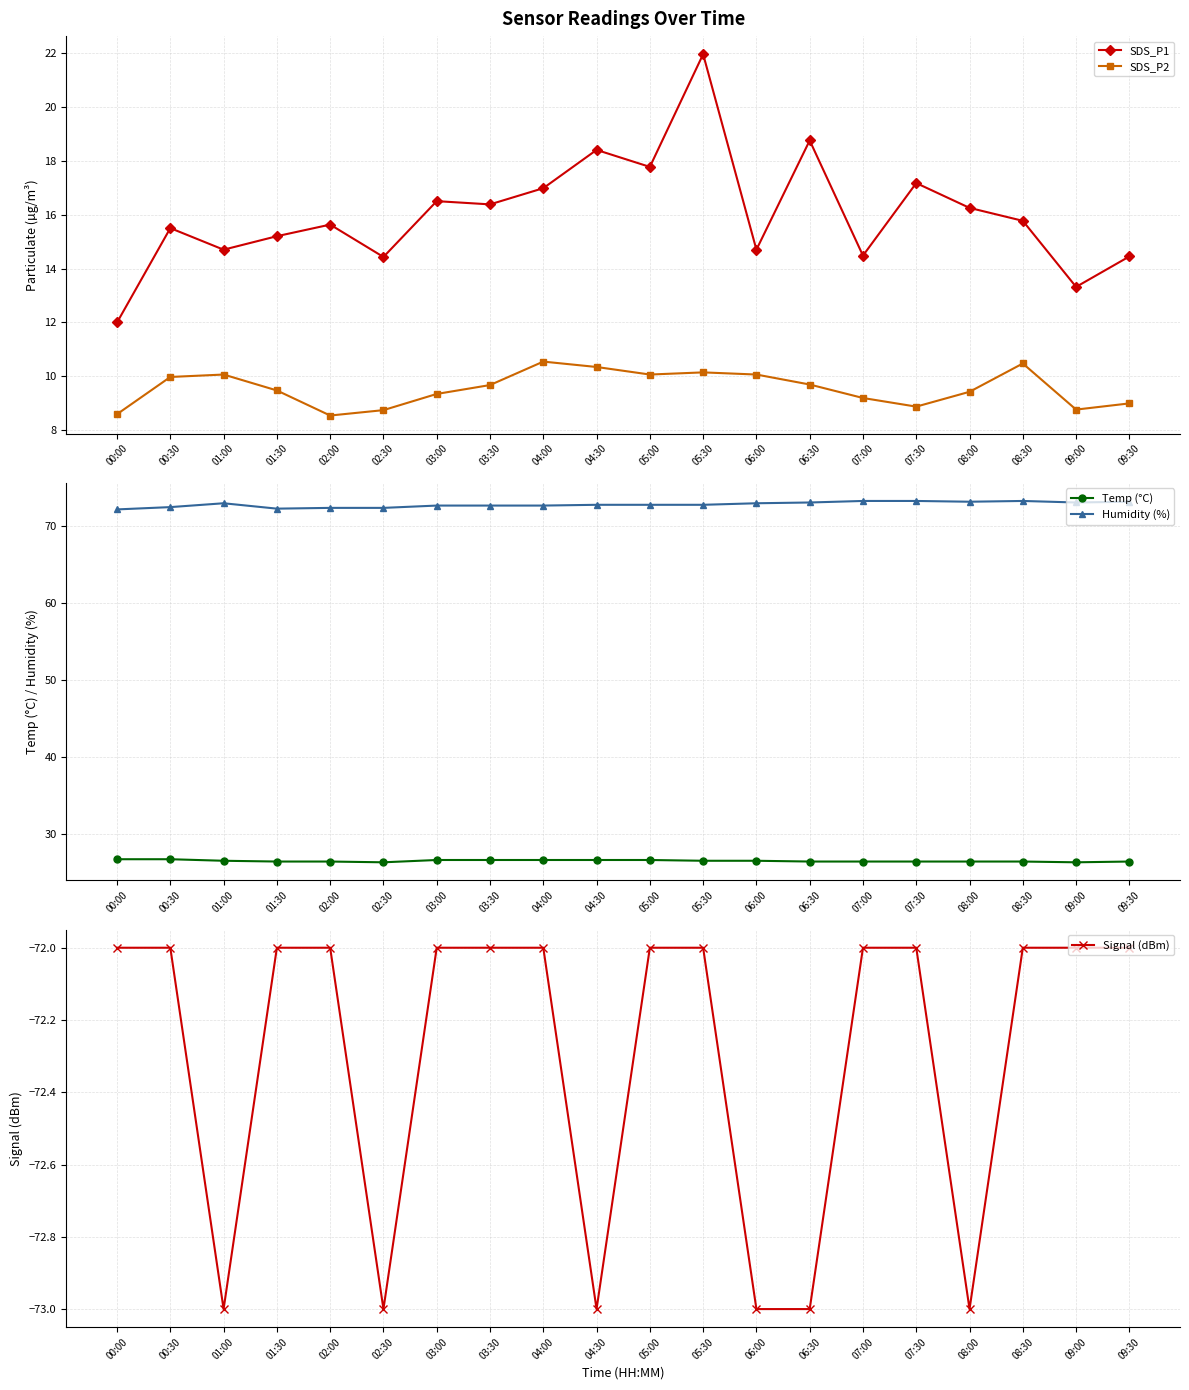

What is the label of the 5th point from the right?

07:30